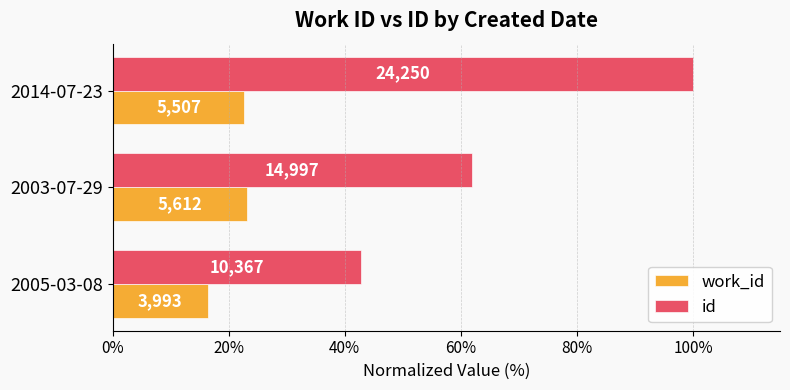

What are all the series names shown in the legend?

work_id, id